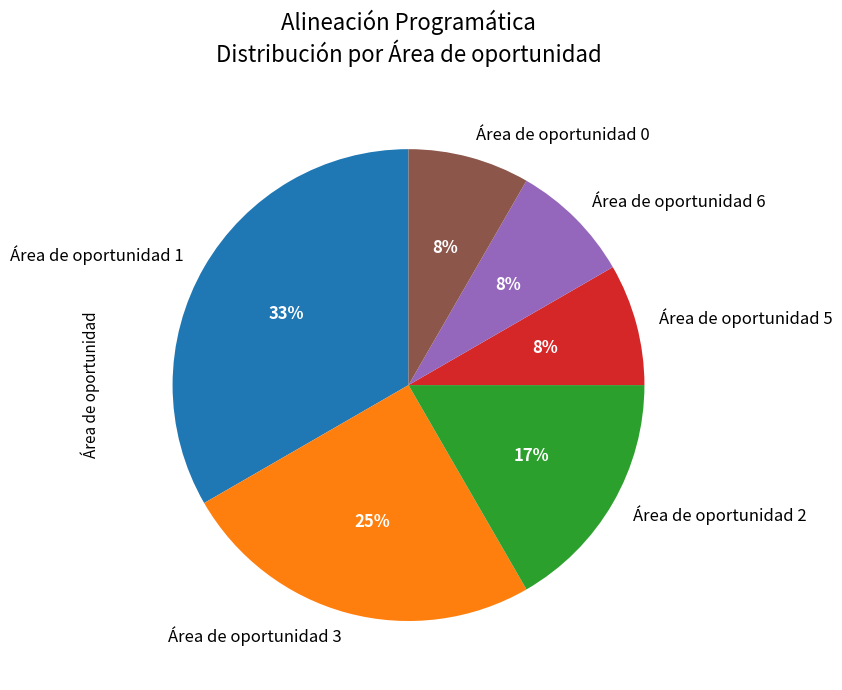

Which slice is the largest?

Área de oportunidad 1